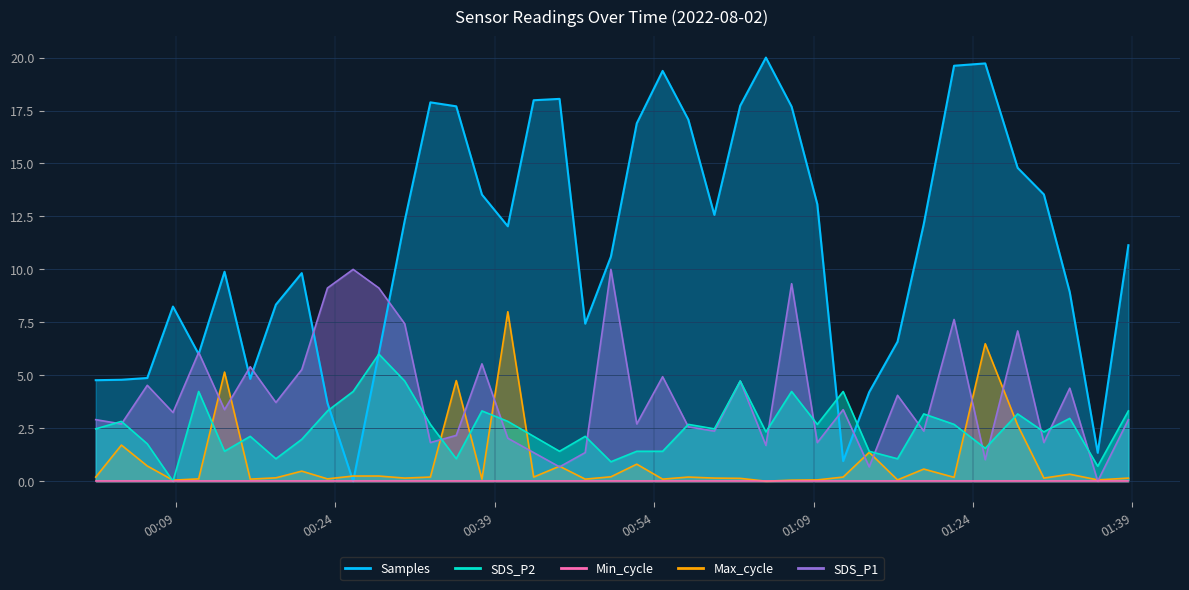

Where do SDS_P1 and Samples first cross each other?

2022/08/02 00:08:44 and 2022/08/02 00:11:09